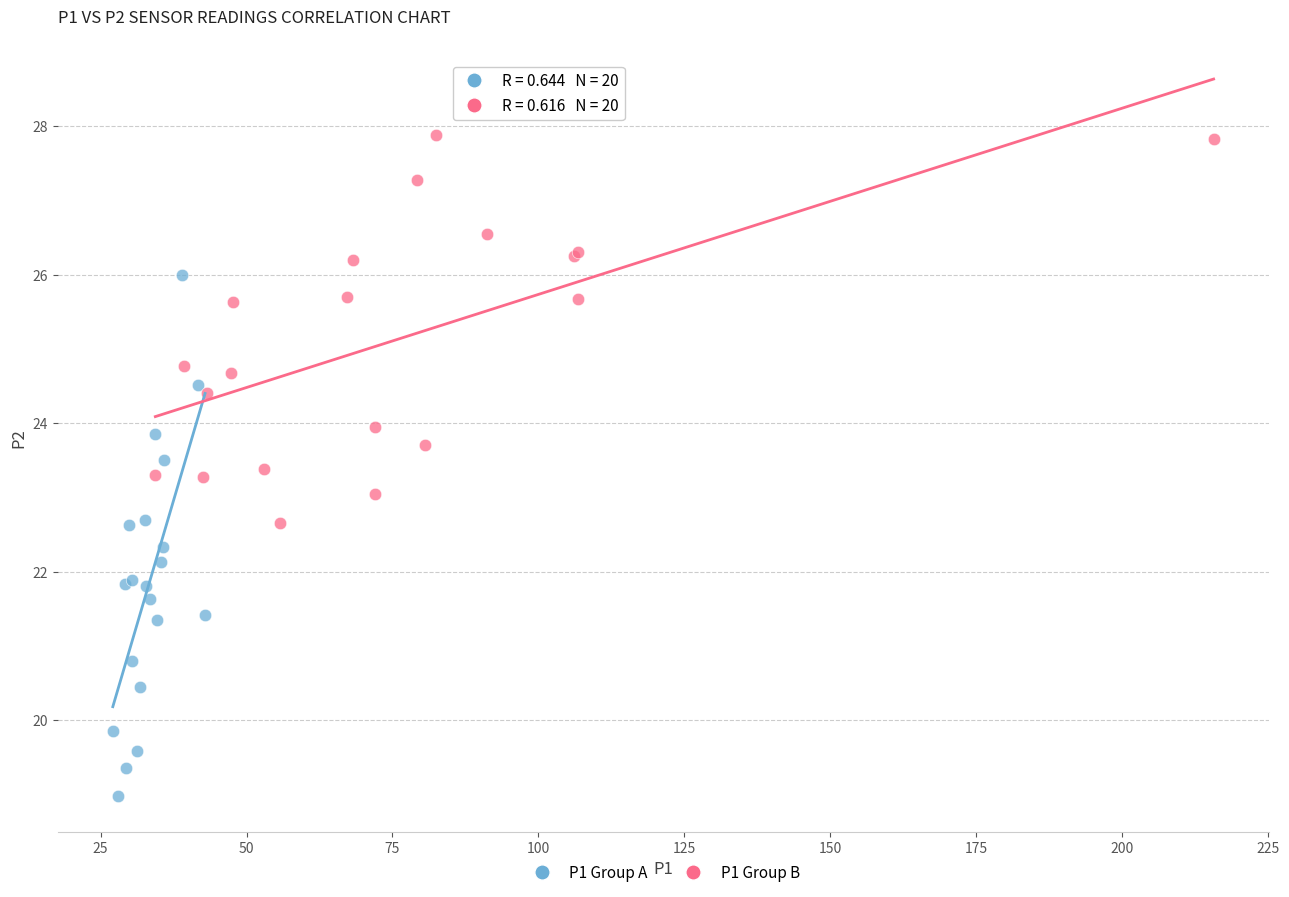

Which series has the largest Y range (max minus min)?

P1 Group A